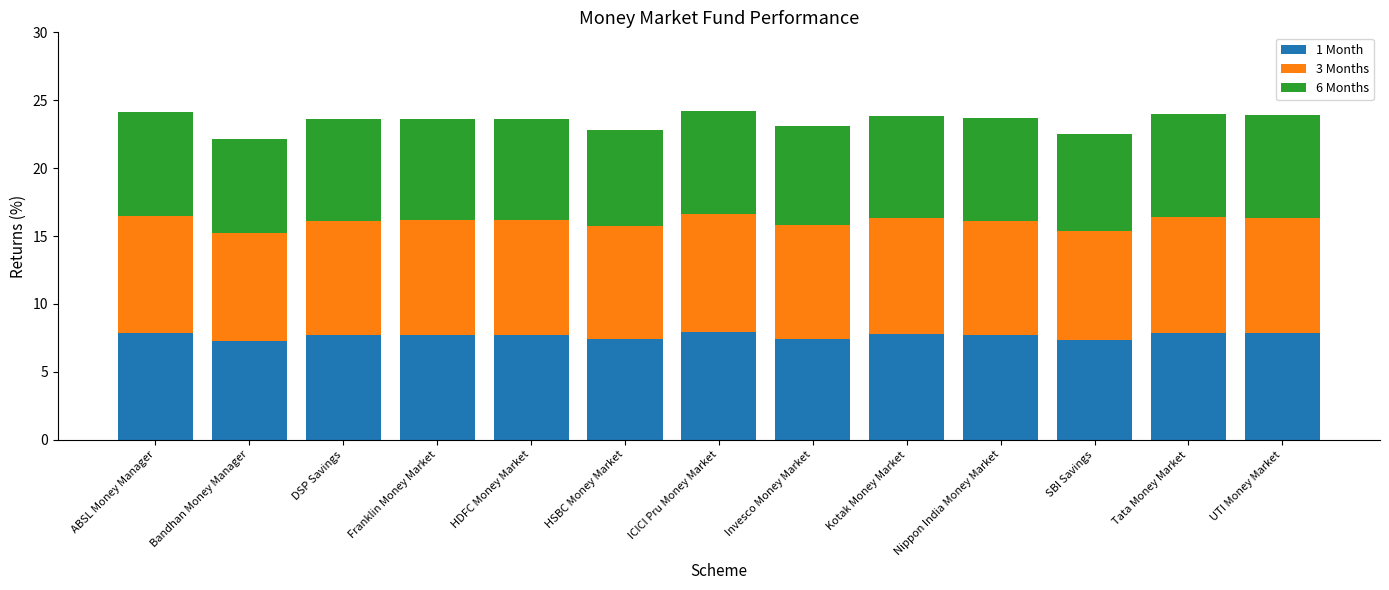

What is the highest value of the 1 Month series?

7.9